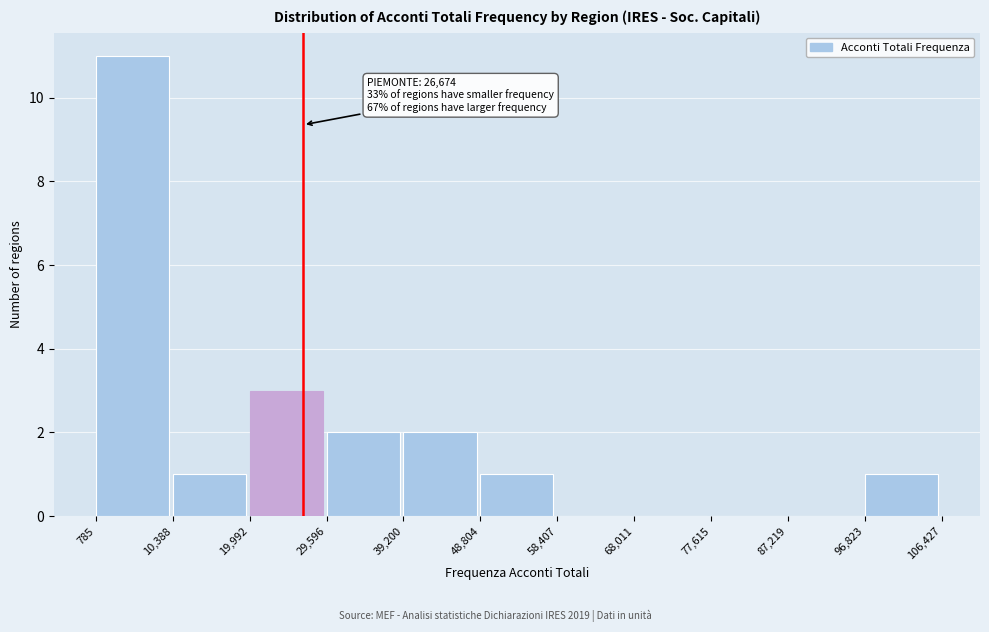

Which range on the x-axis has the tallest bar?

785 to 10,388